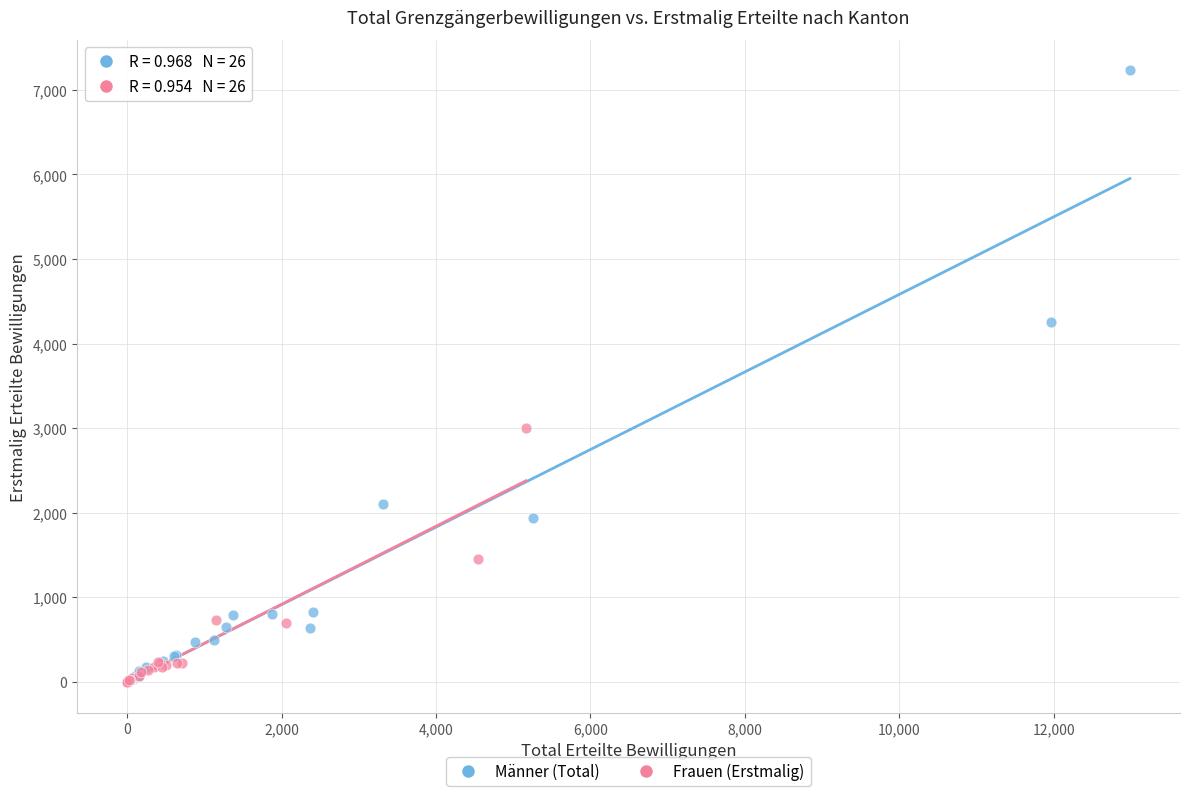

Which series contains the highest Y value?

Männer (Total)